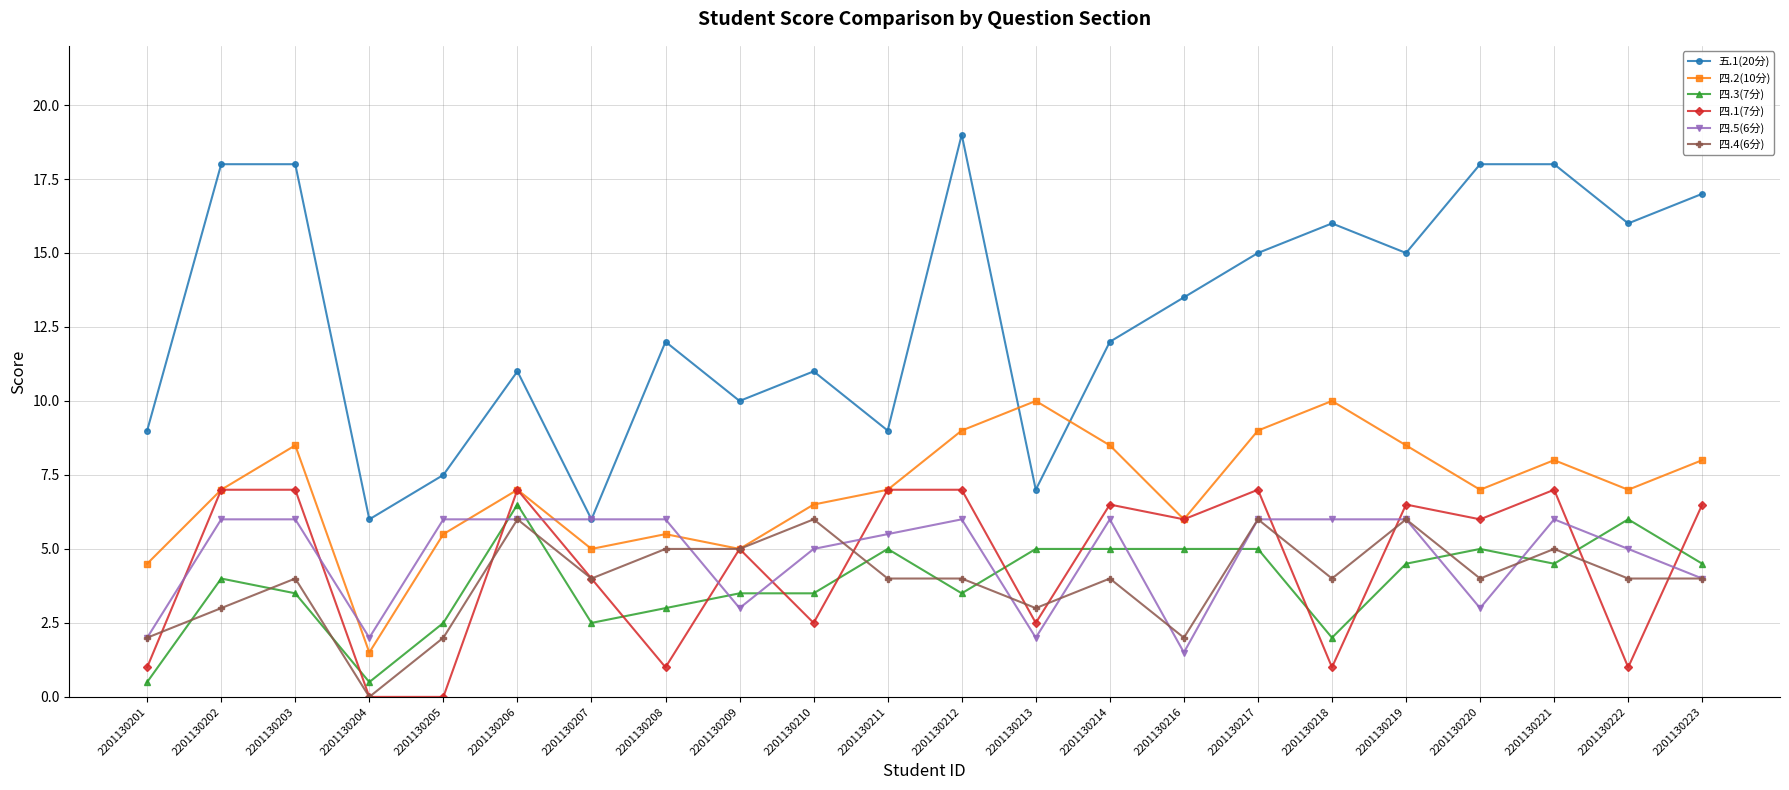

What is the difference between the highest and lowest values at 2201130201?

8.5